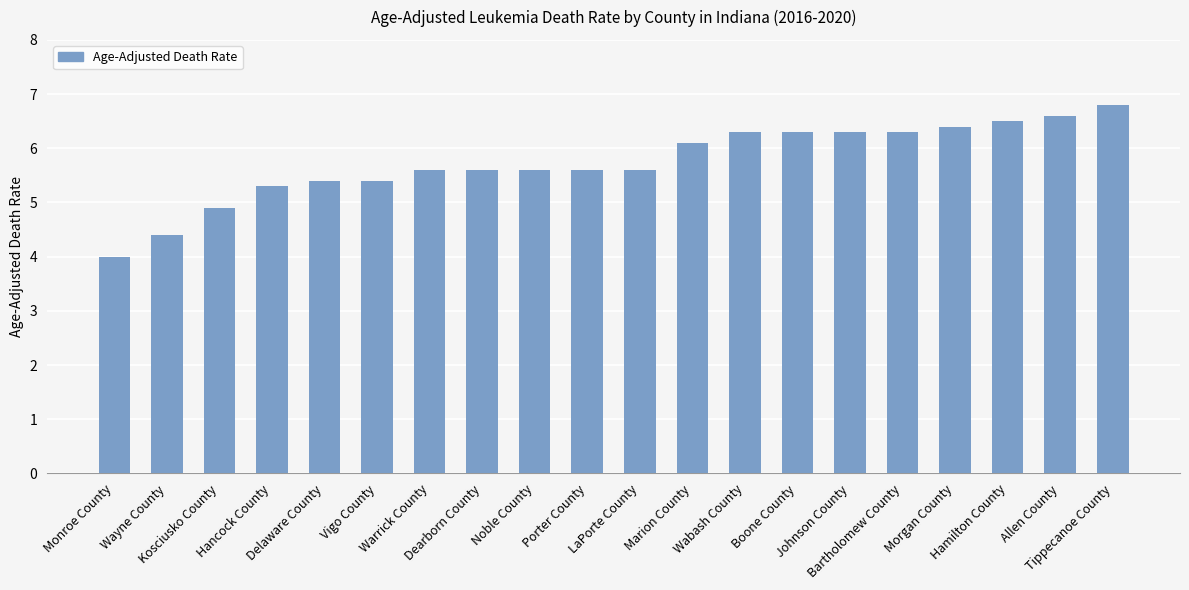

What is the label of the 15th bar from the right?

Vigo County